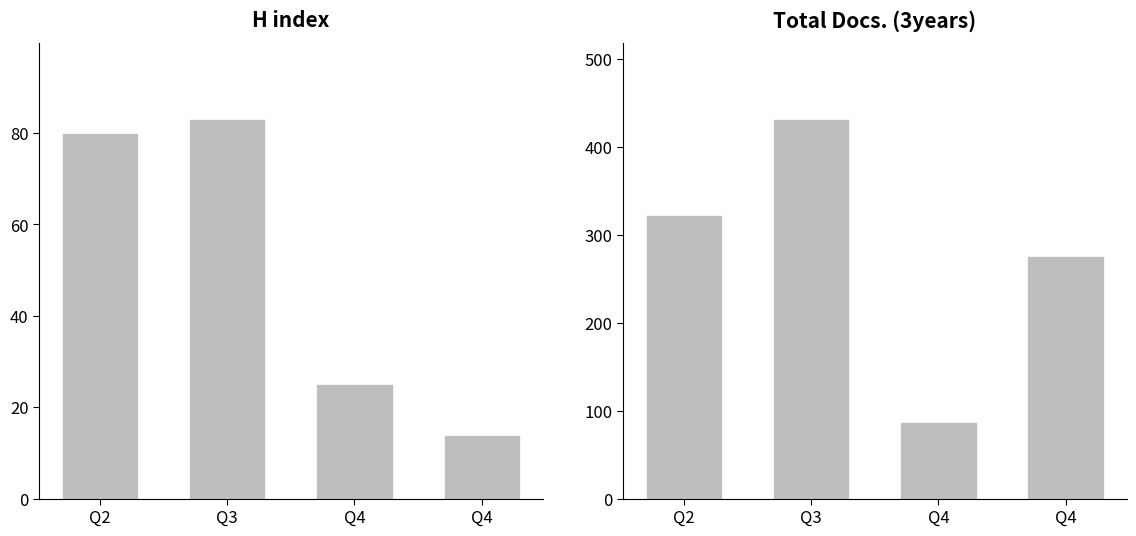

How many bars are there in each group?

2